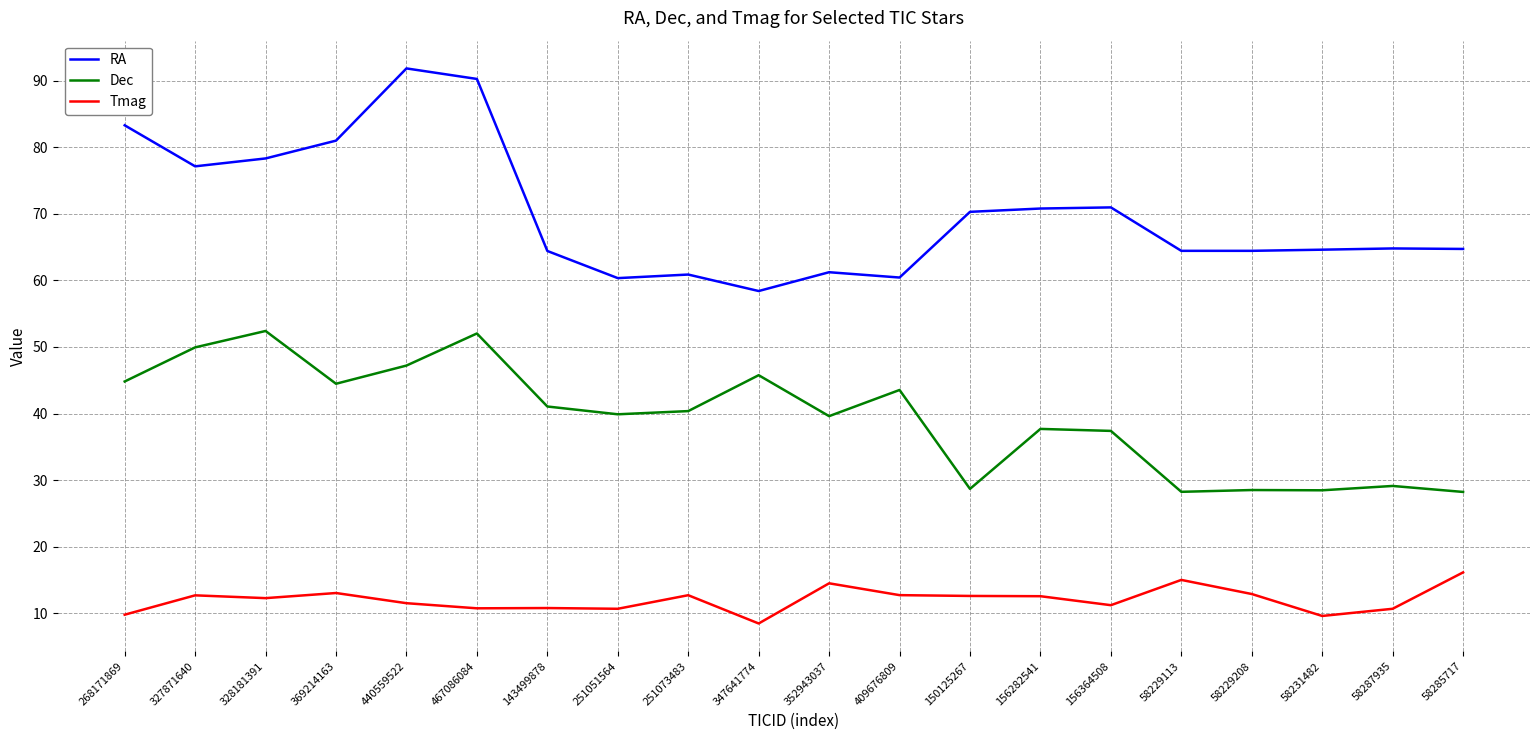

True or false: Tmag has more than 2 interior local peaks.

True